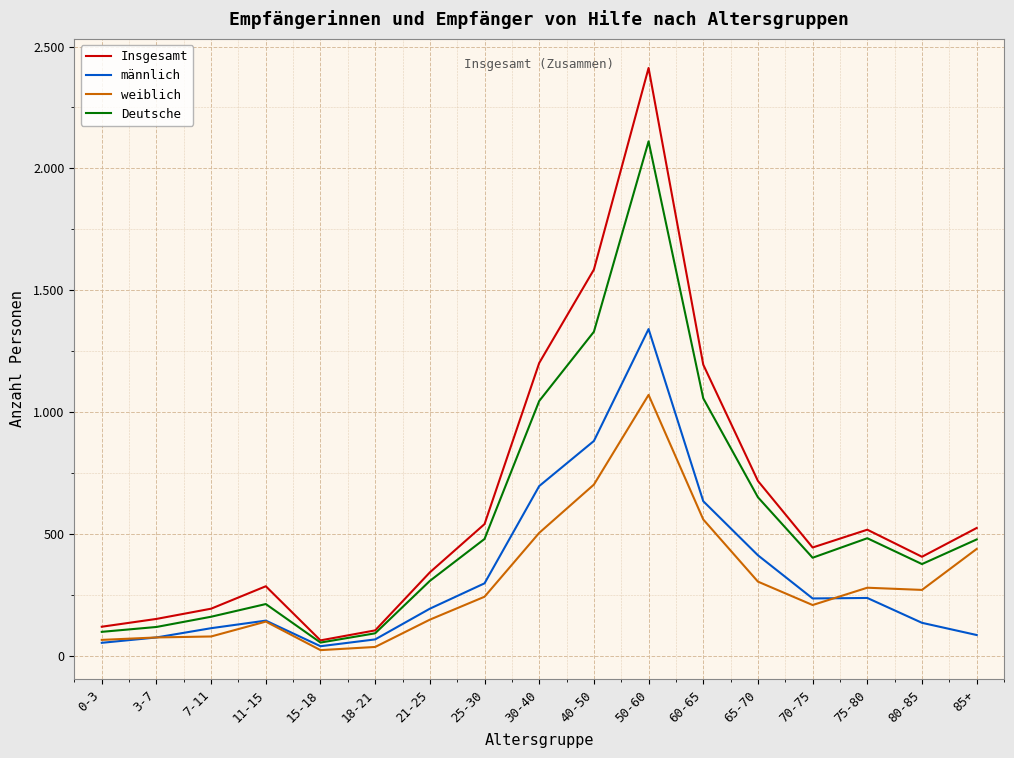

Reading left to right, list all the values displayed in this chart.

Insgesamt: 0-3=120	3-7=152	7-11=194	11-15=286	15-18=64	18-21=105	21-25=343	25-30=541	30-40=1202	40-50=1585	50-60=2412	60-65=1195	65-70=718	70-75=445	75-80=518	80-85=407	85+=525
männlich: 0-3=54	3-7=76	7-11=114	11-15=145	15-18=40	18-21=68	21-25=194	25-30=298	30-40=697	40-50=882	50-60=1341	60-65=635	65-70=413	70-75=236	75-80=238	80-85=136	85+=86
weiblich: 0-3=66	3-7=76	7-11=80	11-15=141	15-18=24	18-21=37	21-25=149	25-30=243	30-40=505	40-50=703	50-60=1071	60-65=560	65-70=305	70-75=209	75-80=280	80-85=271	85+=439
Deutsche: 0-3=99	3-7=119	7-11=161	11-15=213	15-18=55	18-21=93	21-25=308	25-30=480	30-40=1046	40-50=1330	50-60=2111	60-65=1057	65-70=651	70-75=403	75-80=483	80-85=377	85+=478